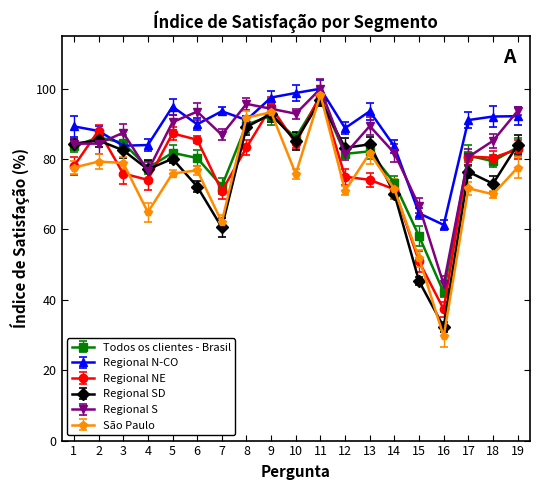

At which label does Todos os clientes - Brasil first exceed 81?

1